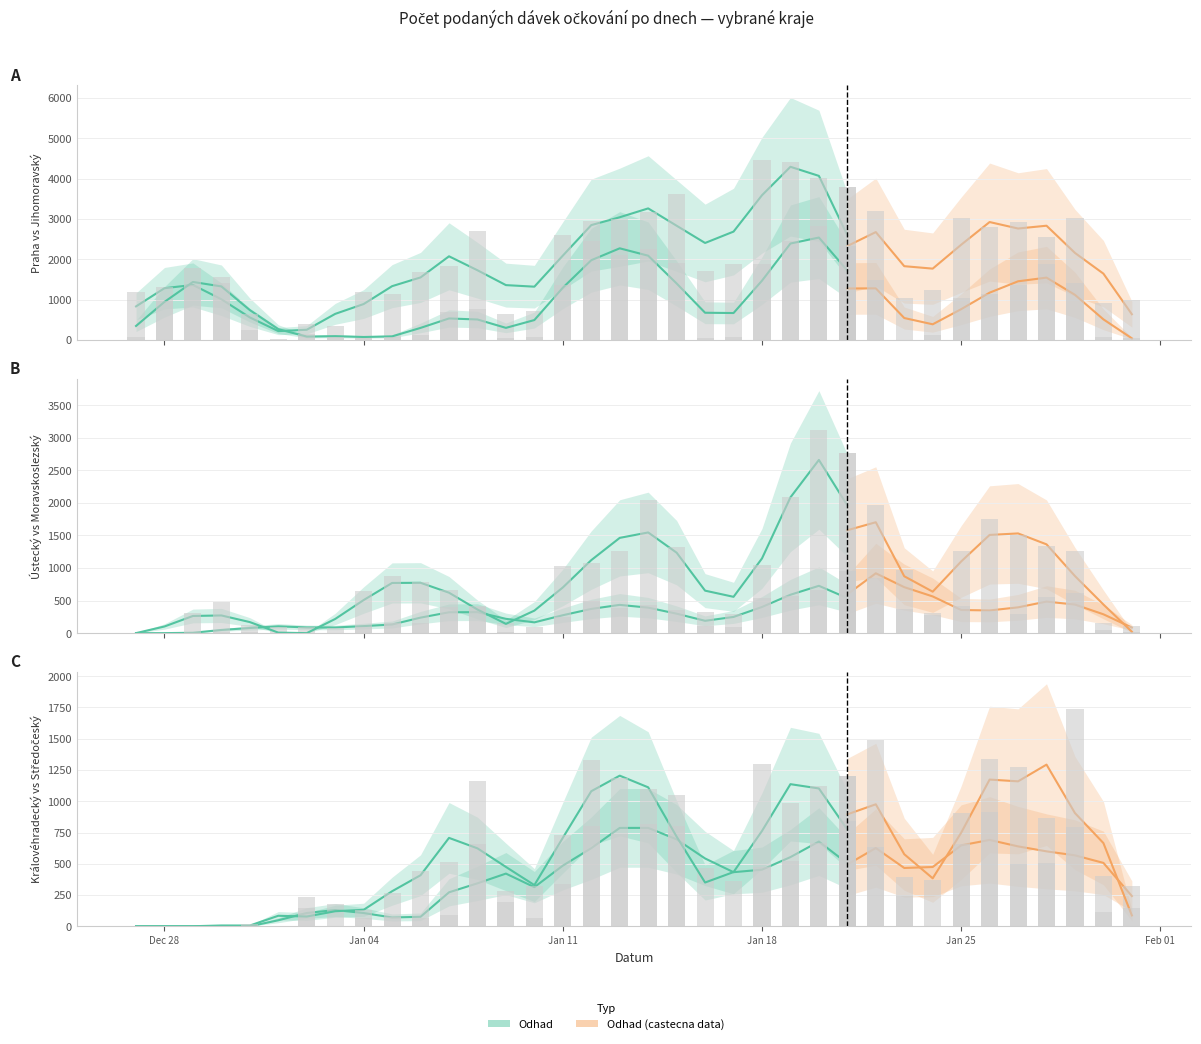

What is the sum of all Stredocesky kraj values?

21142